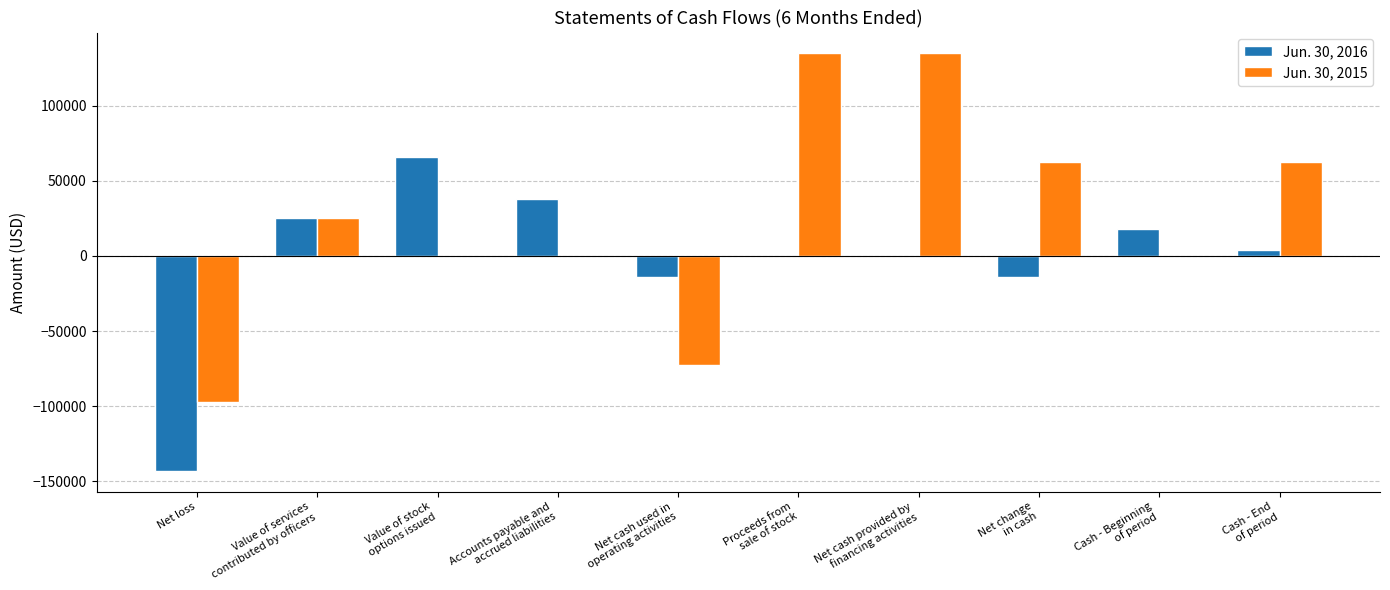

Which series has the largest total across all categories?

Jun. 30, 2015